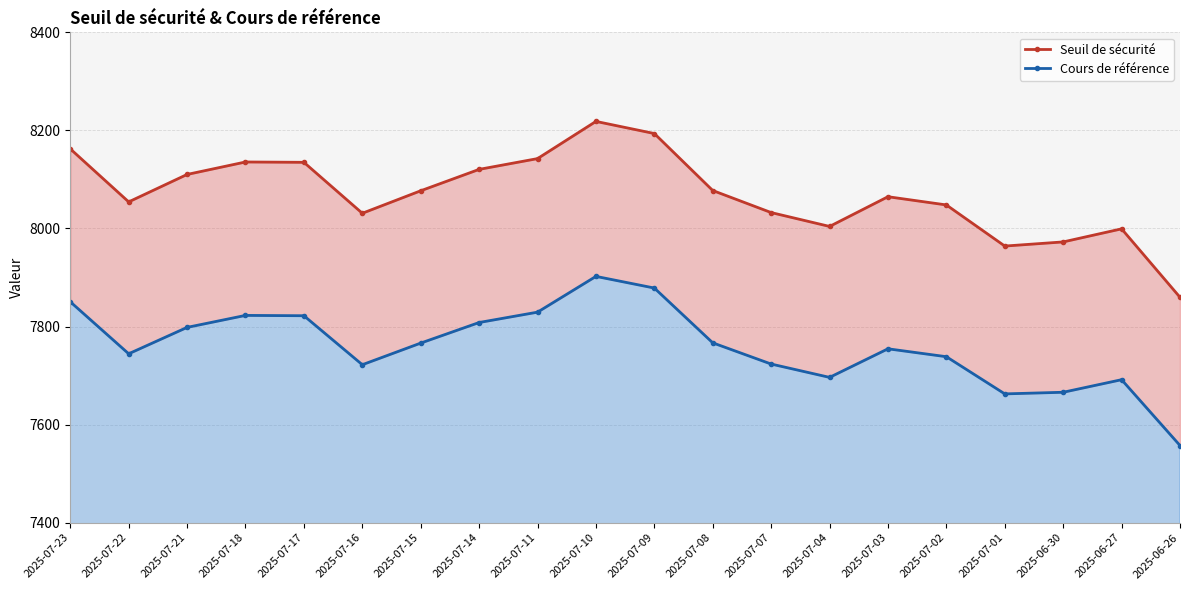

What is the total value across all series at 2025-07-21?

15908.4